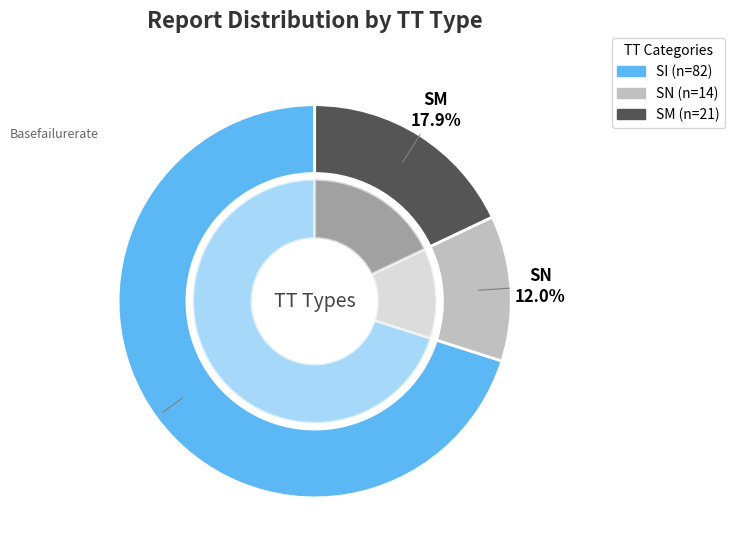

To the nearest percent, what is the difference between the SI and SN slice percentages?

58%